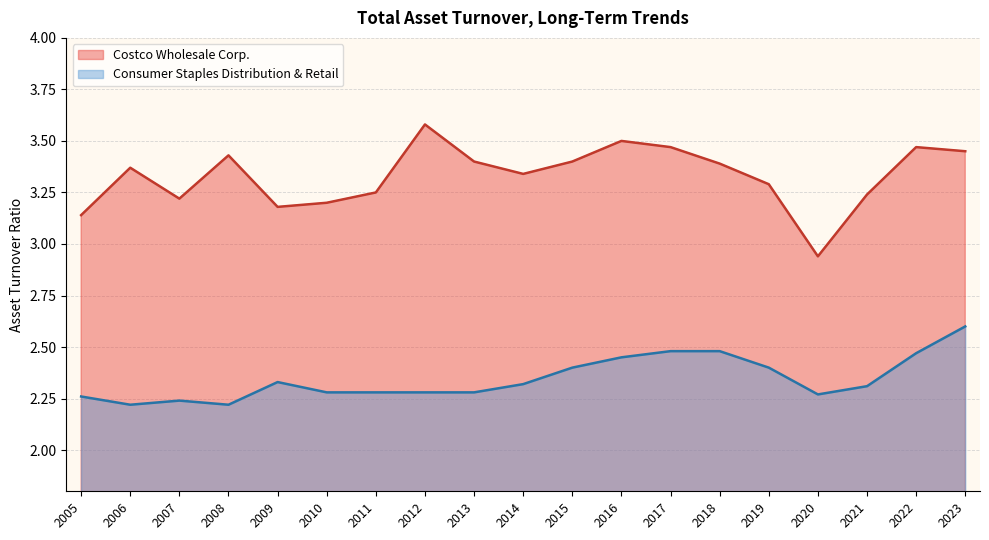

Is the value of Consumer Staples Distribution & Retail at 2020 greater than the value of Costco Wholesale Corp. at 2021?

No